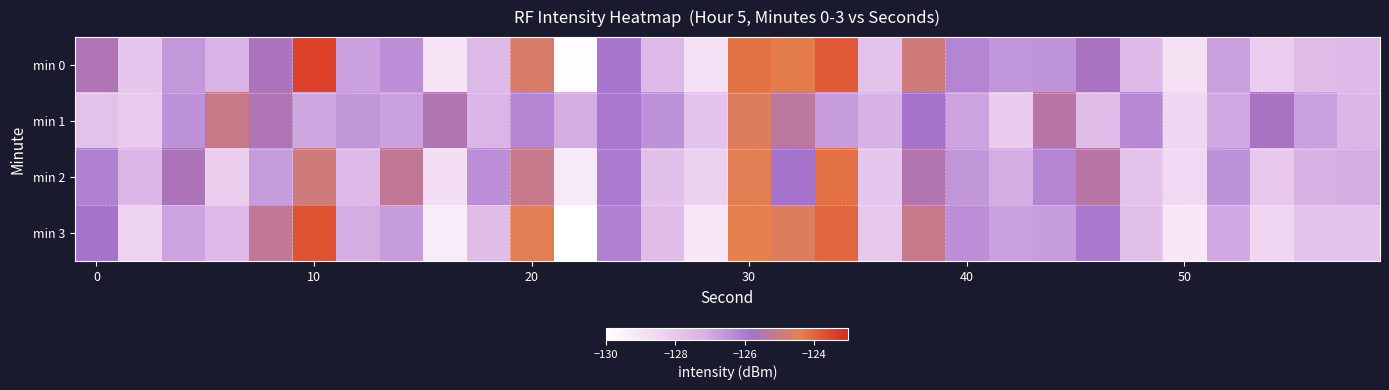

Rank the series by their maximum value, from highest to lowest.

min 0, min 3, min 2, min 1